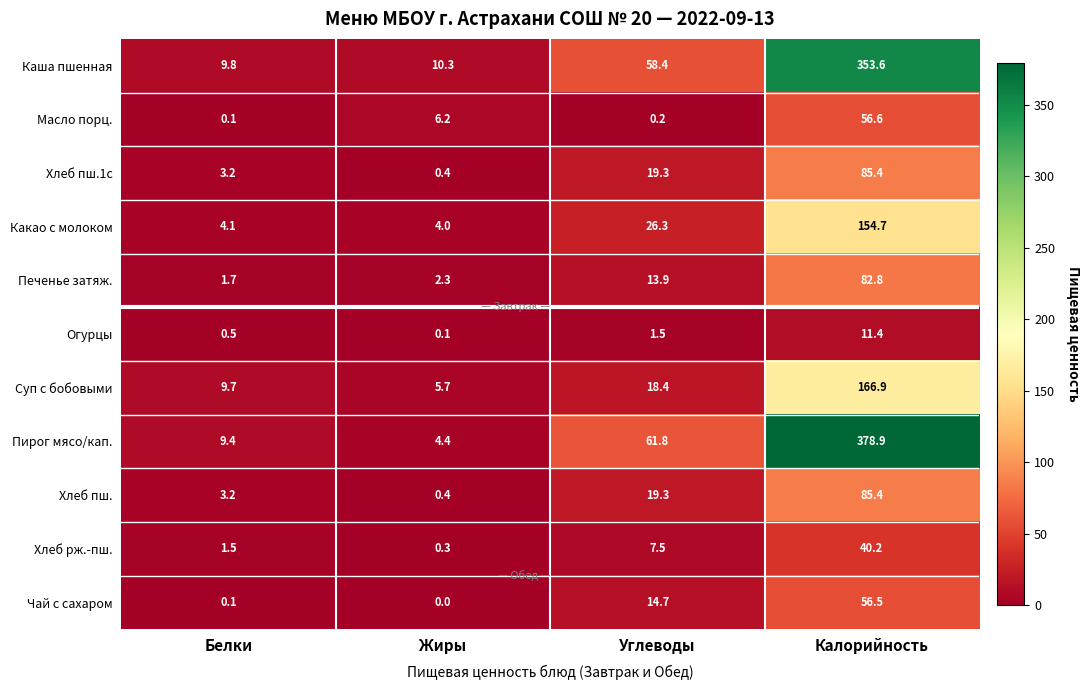

Is the value of Суп с бобовыми at Калорийность greater than the value of Хлеб рж.-пш. at Белки?

Yes